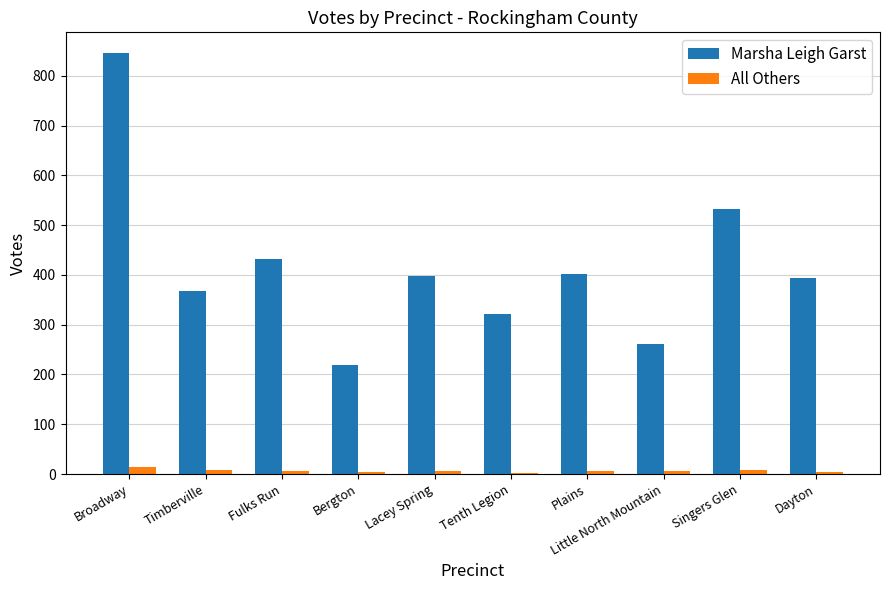

Which series has the largest total across all categories?

Marsha Leigh Garst